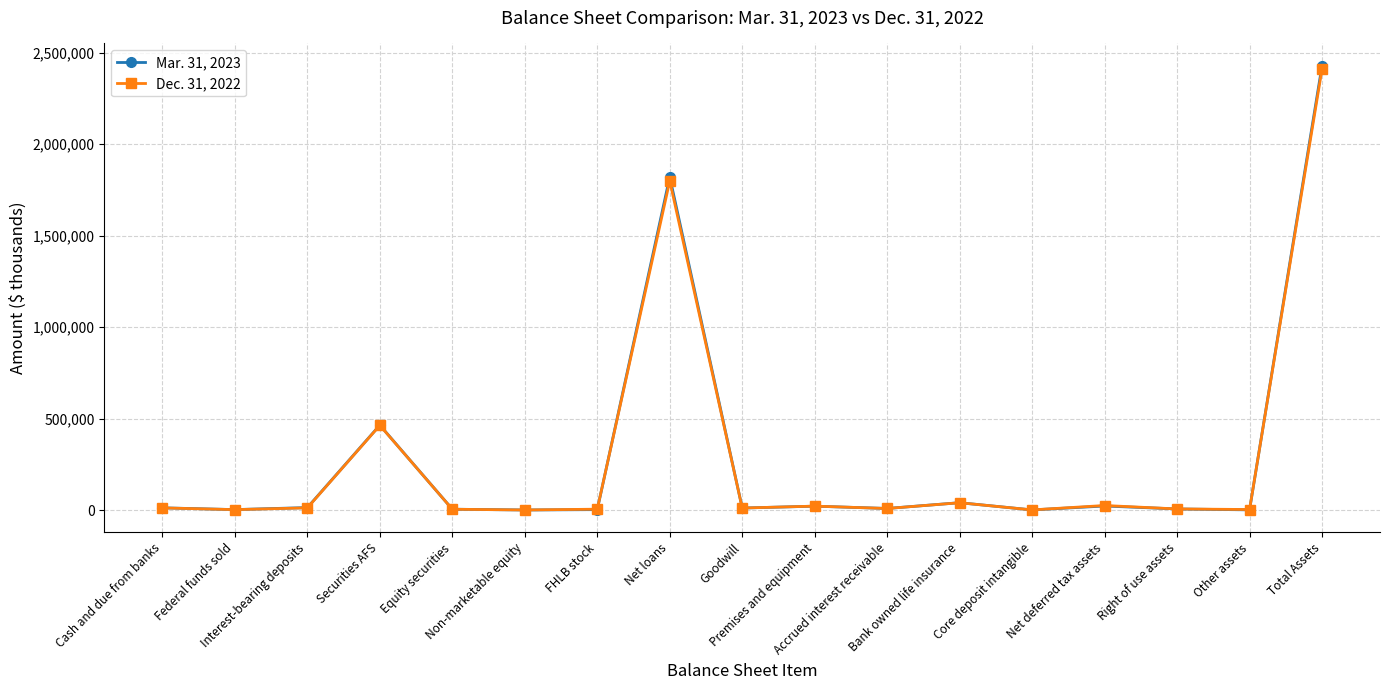

What is the label of the 16th point from the left?

Other assets